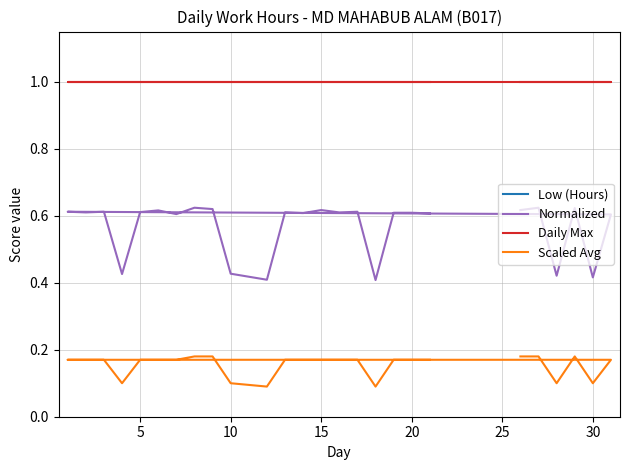

True or false: Low (Hours) and Daily Max cross at least once.

False